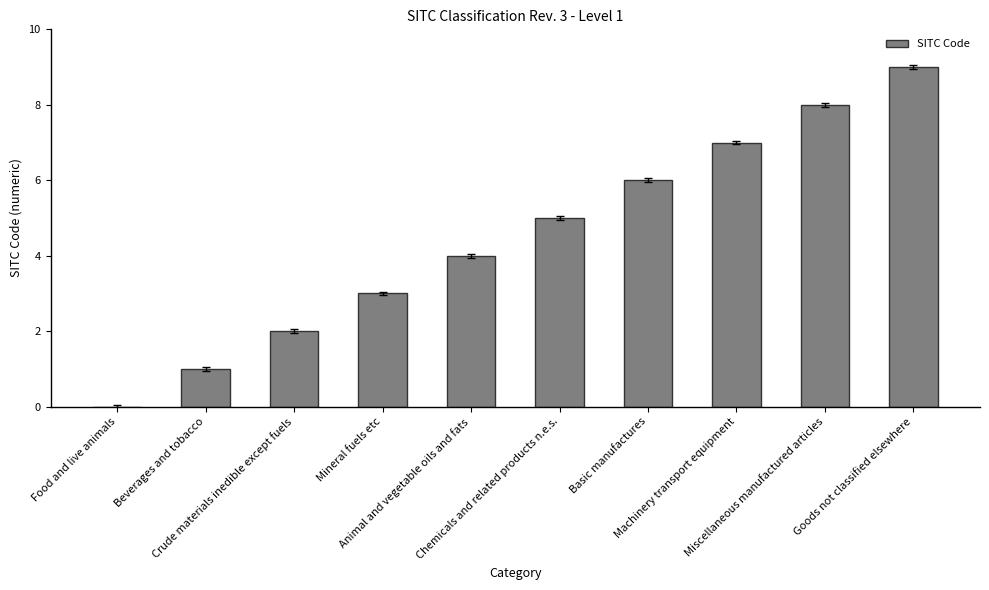

What is the maximum value shown in the chart?

9